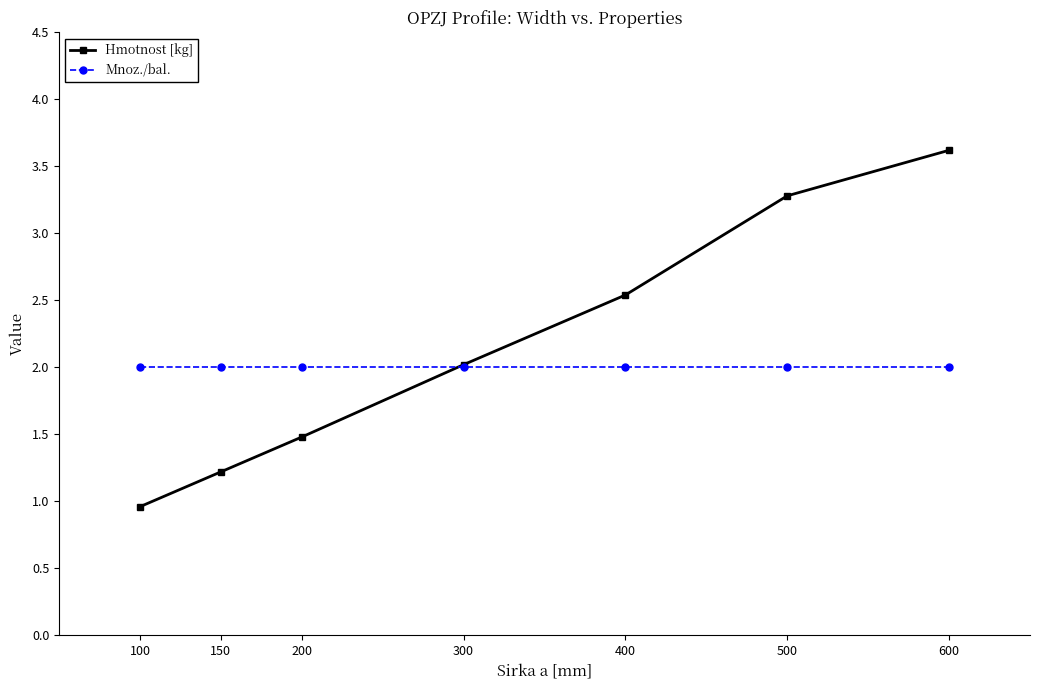

What is the total value across all series at 400?

4.5